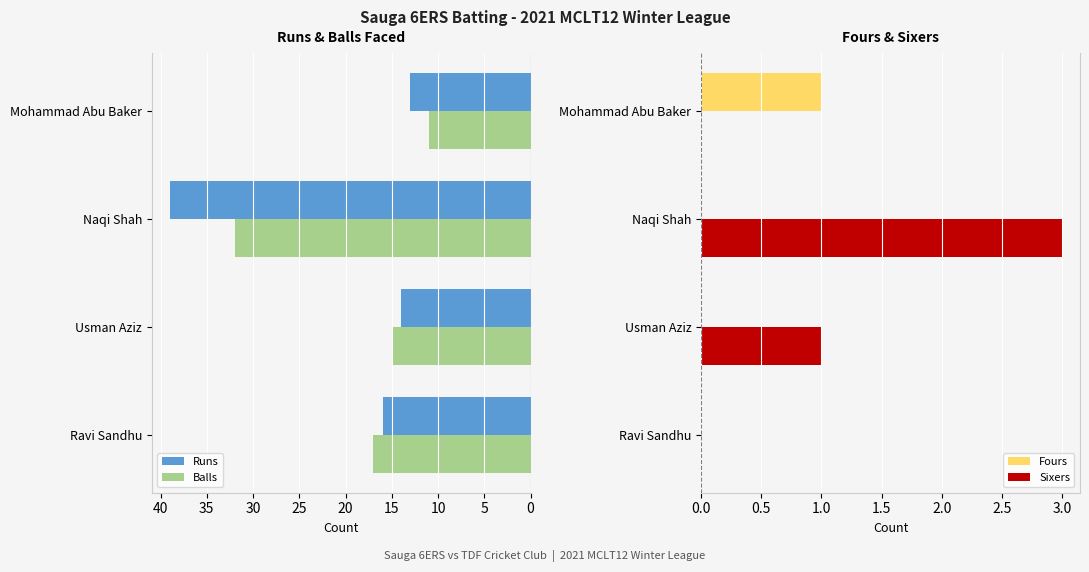

At which label does Runs reach its peak?

Naqi Shah